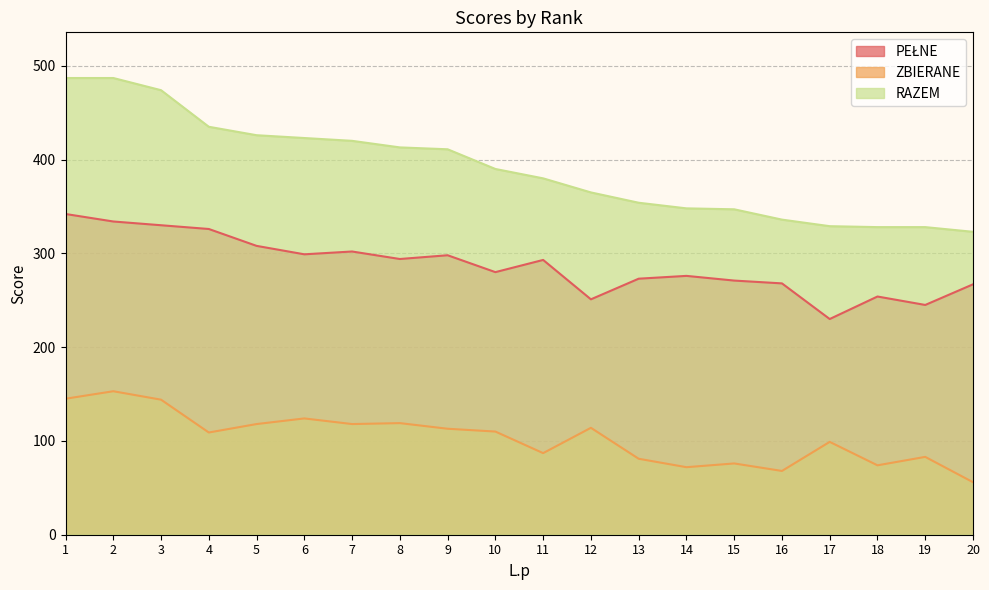

The PEŁNE series shows 334 at 2. True or false?

True